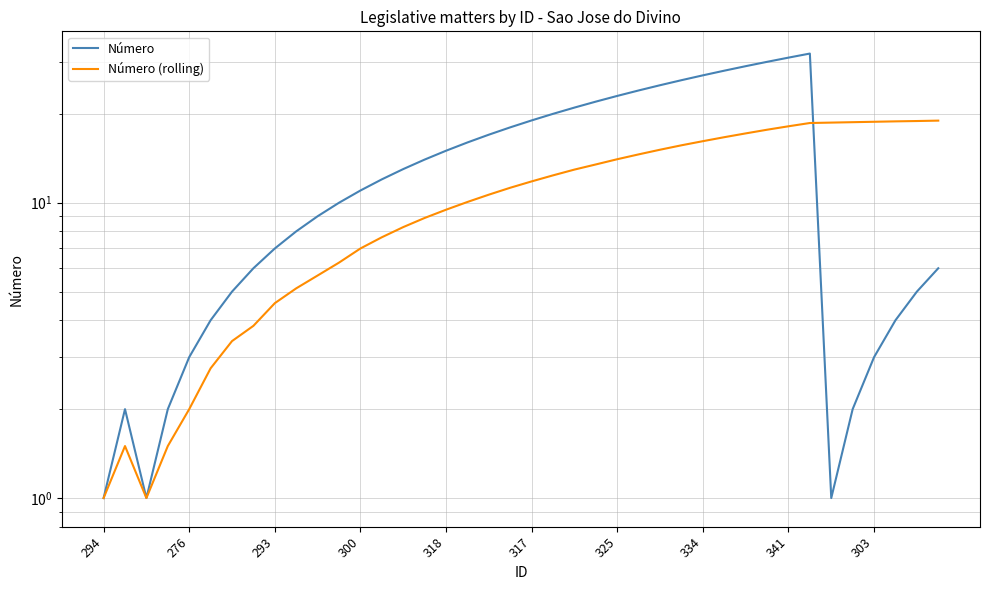

The Número (rolling) series shows 10.7 at 18. True or false?

True